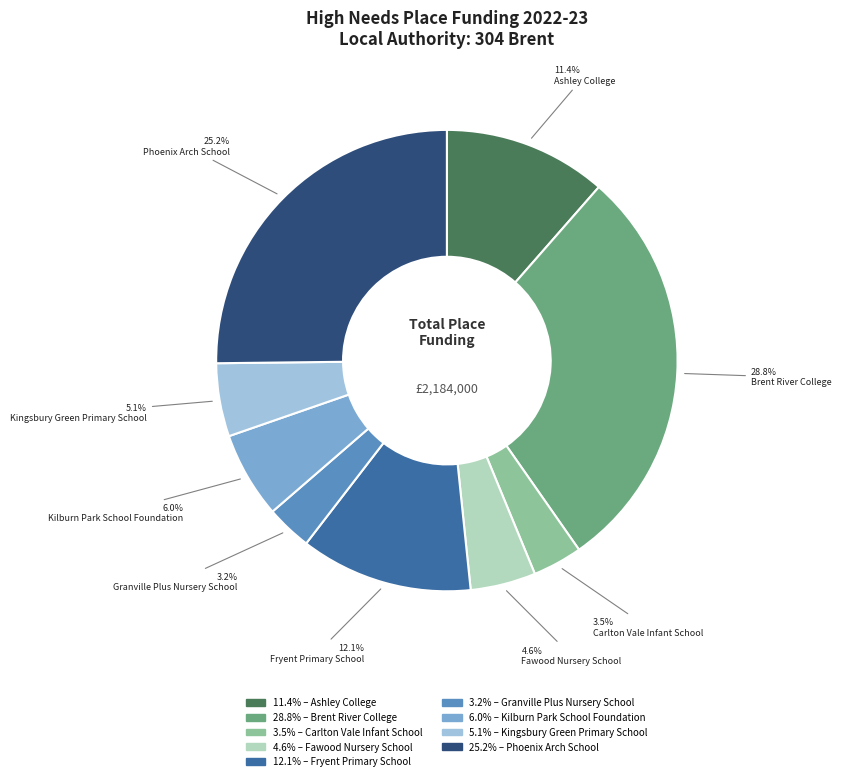

Is there a majority slice in this chart?

No